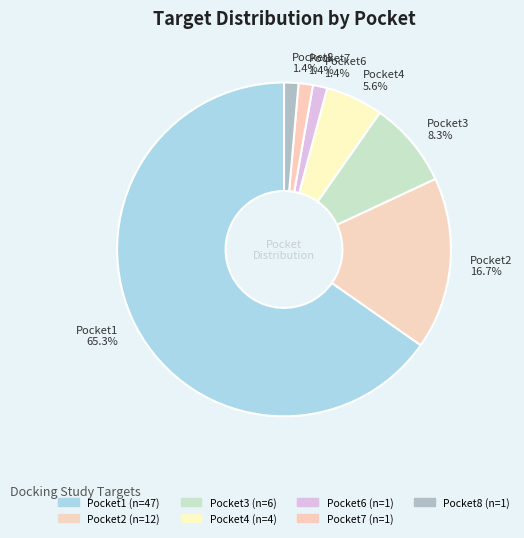

The Pocket7 slice represents 15% of the pie. True or false?

False